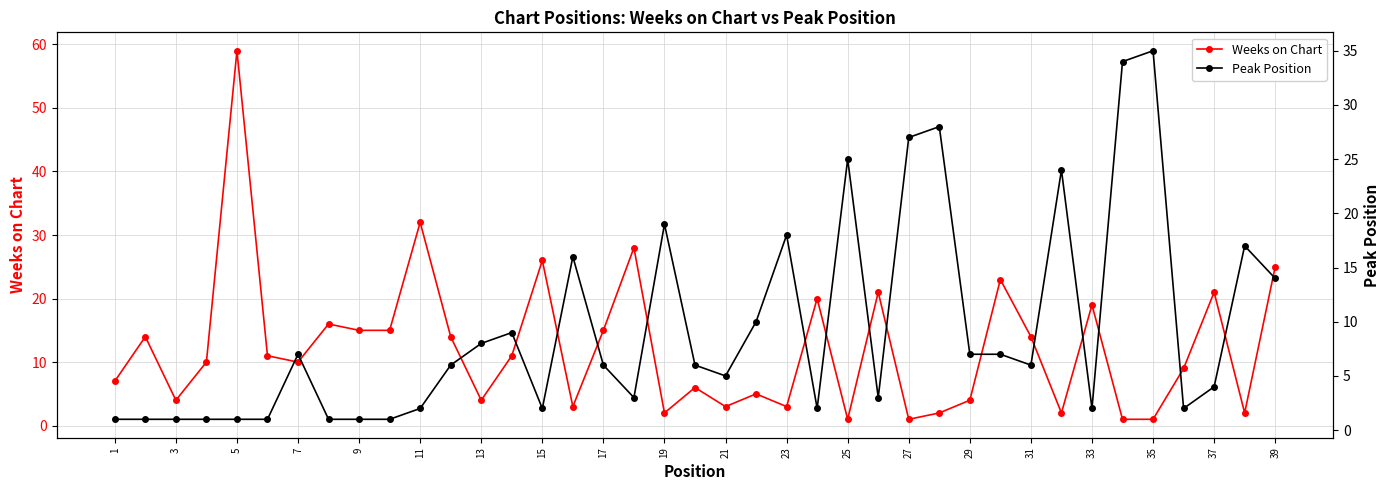

What is the value of the Peak Position point at the 32nd from the left?

24